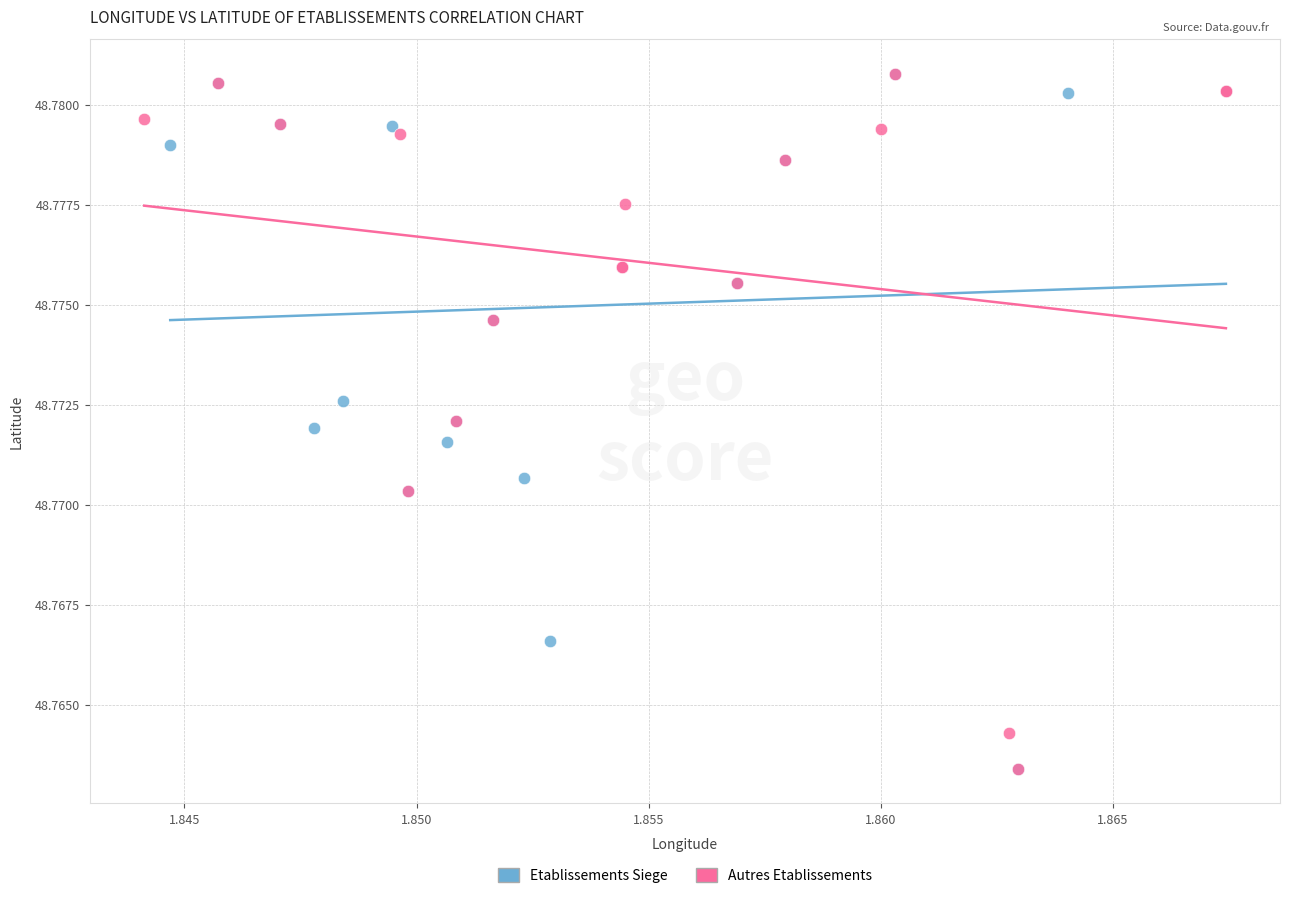

What are all the series names shown in the legend?

Etablissements Siege, Autres Etablissements